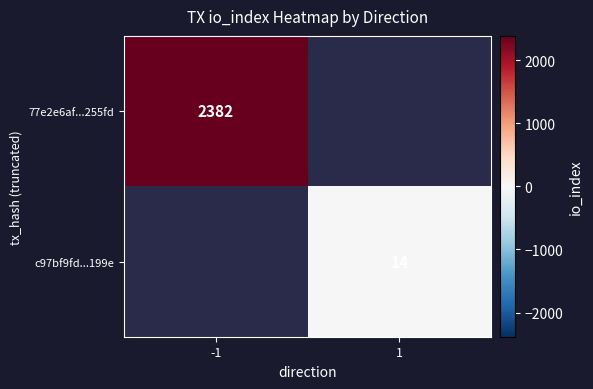

Which label corresponds to the largest value in the chart?

-1